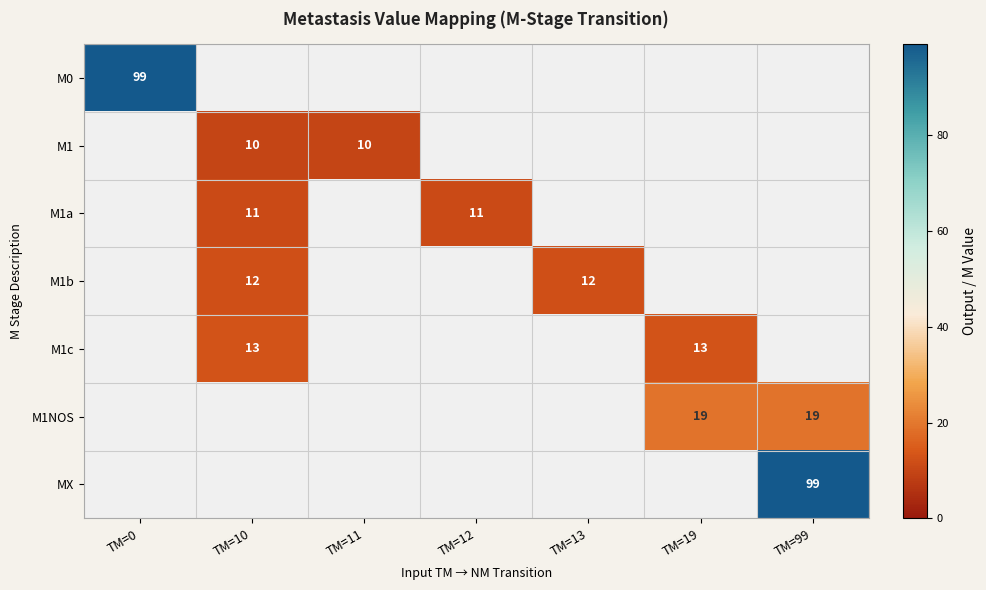

Is it true that MX equals 161 at TM=99?

False